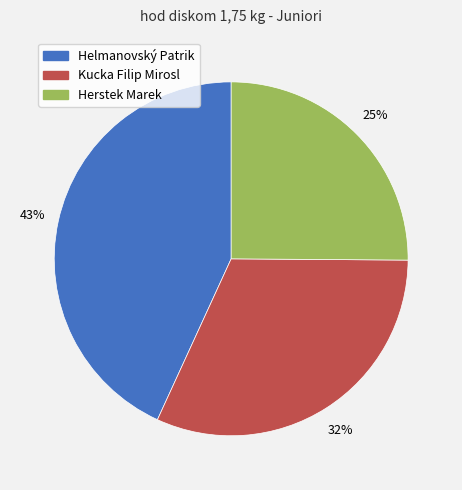

To the nearest percent, what portion does Kucka Filip Mirosl represent?

32%